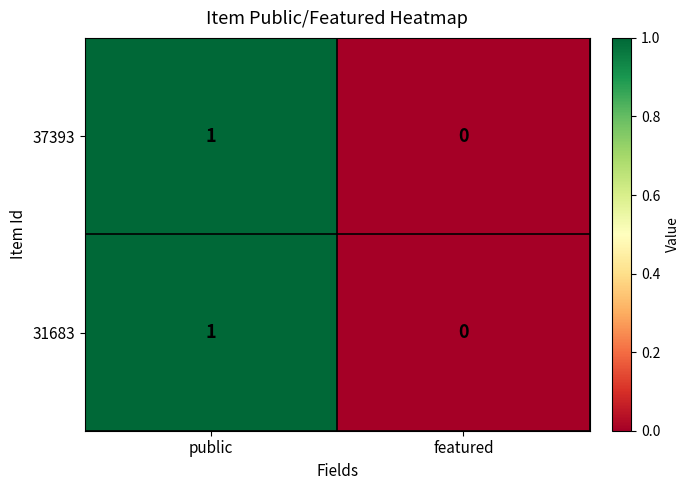

Rank the categories by 31683 value from highest to lowest.

public, featured